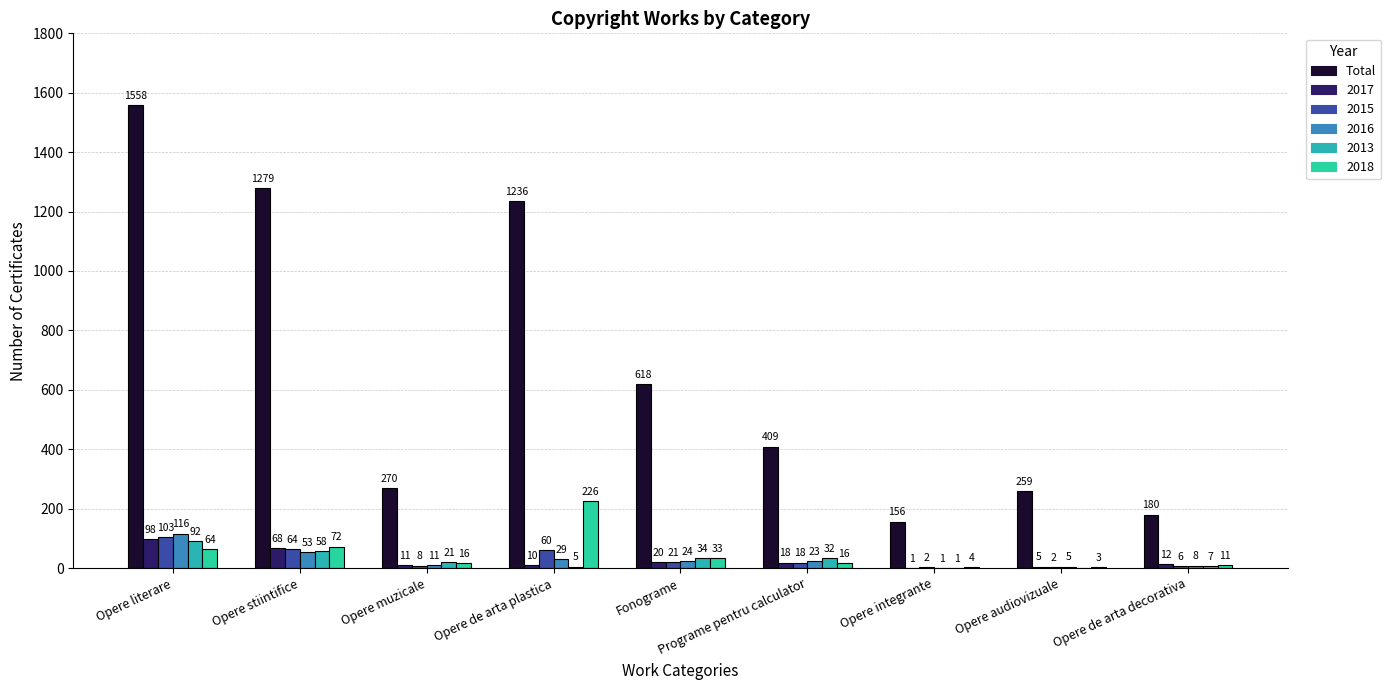

Count the number of data series in this chart.

6